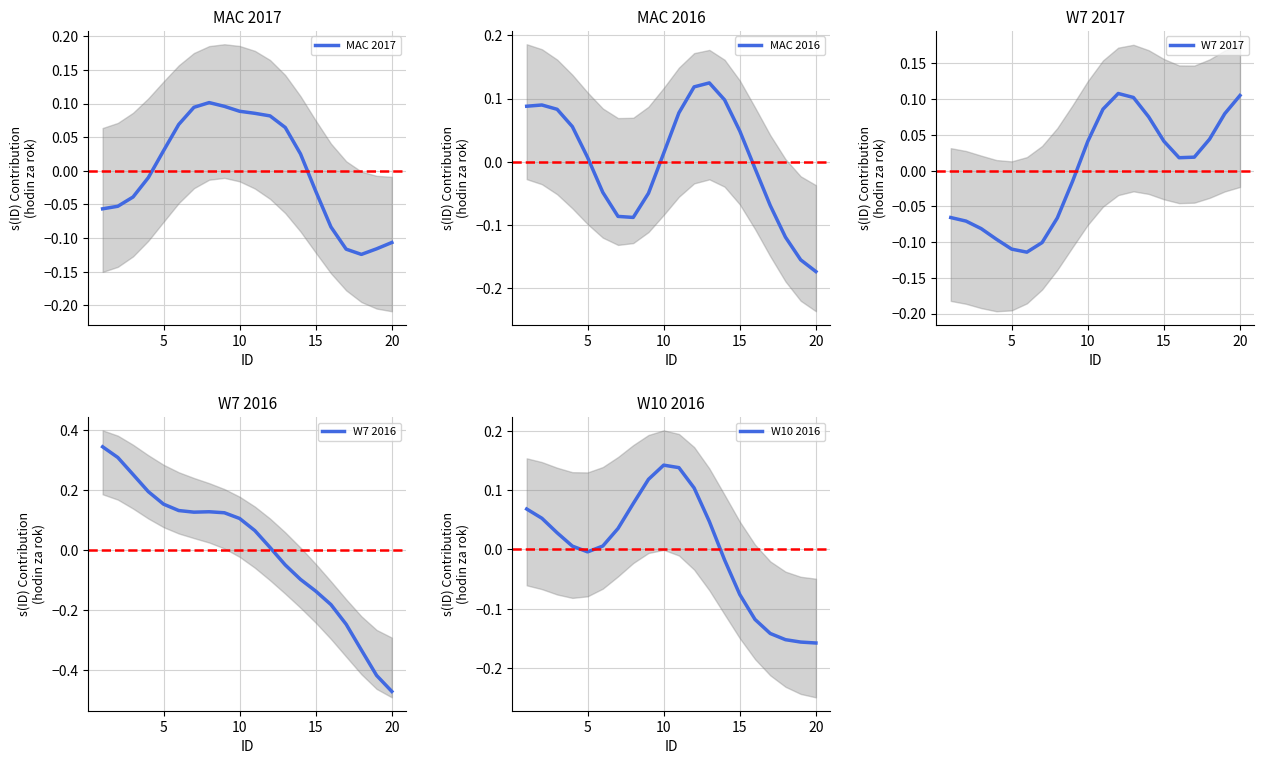

At how many categories does at least one series exceed 0?

20